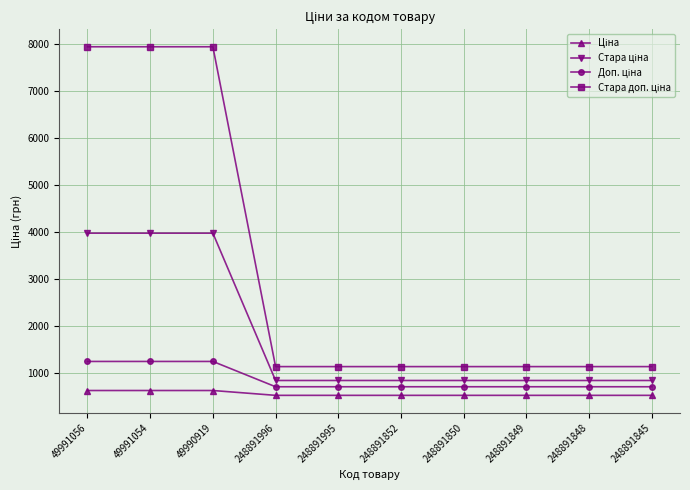

What is the total value across all series at 248891848?

3175.2